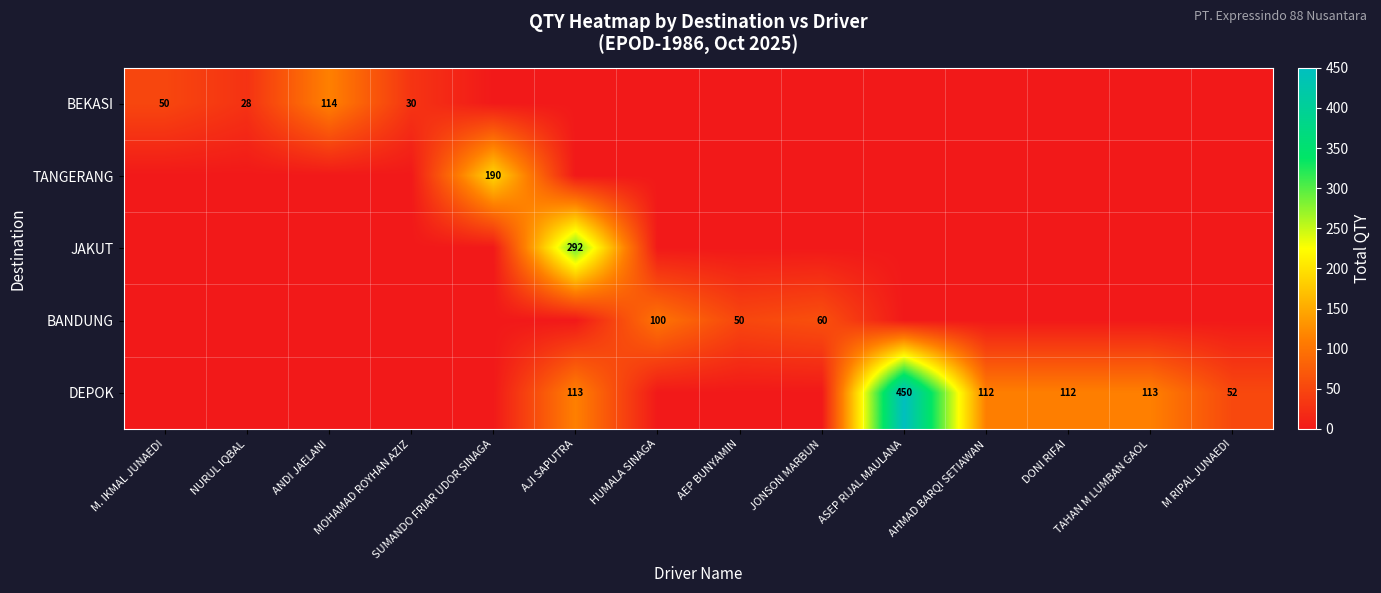

The BANDUNG series shows 104 at JONSON MARBUN. True or false?

False